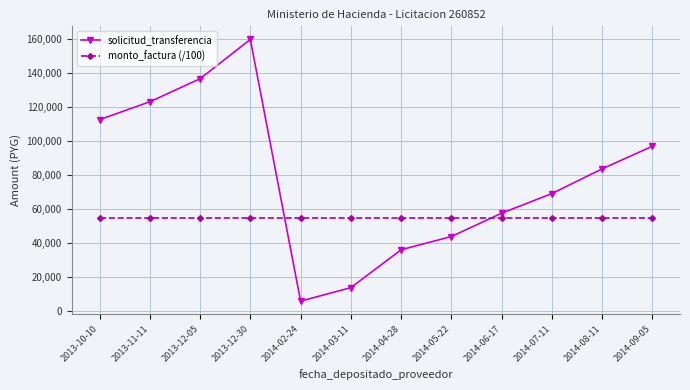

Reading right to left, what are all the values shown in this chart?

solicitud_transferencia: 2014-09-05=96889	2014-08-11=83598	2014-07-11=69108	2014-06-17=57588	2014-05-22=43903	2014-04-28=36129	2014-03-11=13911	2014-02-24=6004	2013-12-30=159568	2013-12-05=136489	2013-11-11=122986	2013-10-10=112479
monto_factura (/100): 2014-09-05=55000	2014-08-11=55000	2014-07-11=55000	2014-06-17=55000	2014-05-22=55000	2014-04-28=55000	2014-03-11=55000	2014-02-24=55000	2013-12-30=55000	2013-12-05=55000	2013-11-11=55000	2013-10-10=55000